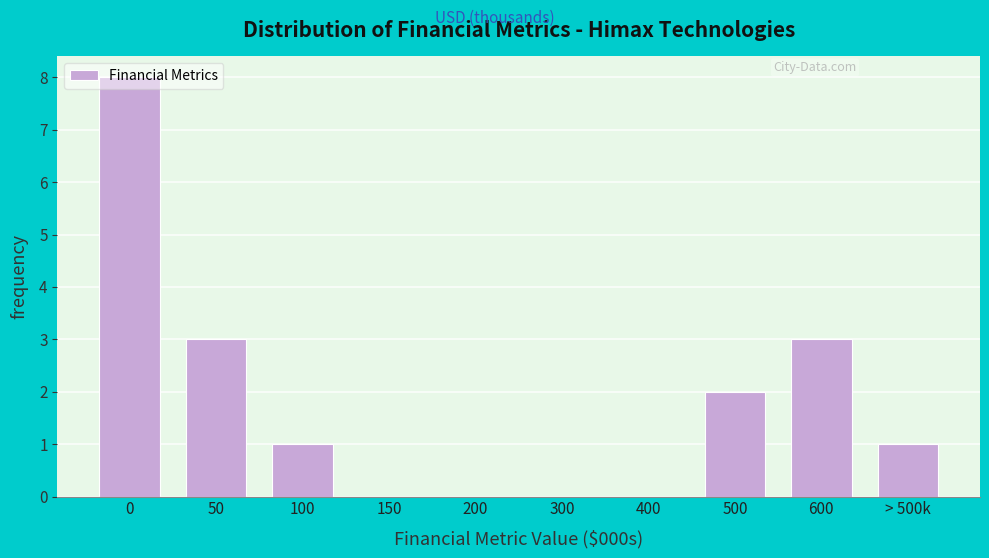

What is the sum of all values?

18